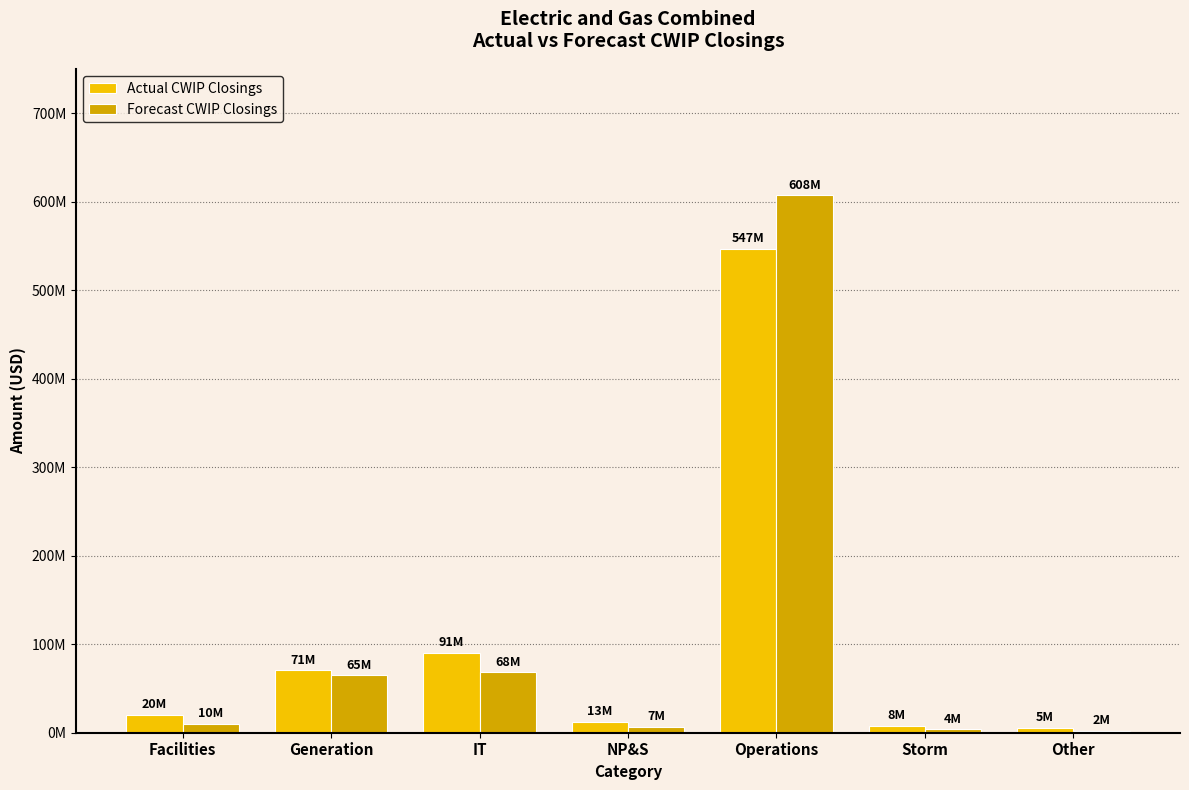

What is the average value of the Forecast CWIP Closings series?

109060989.3